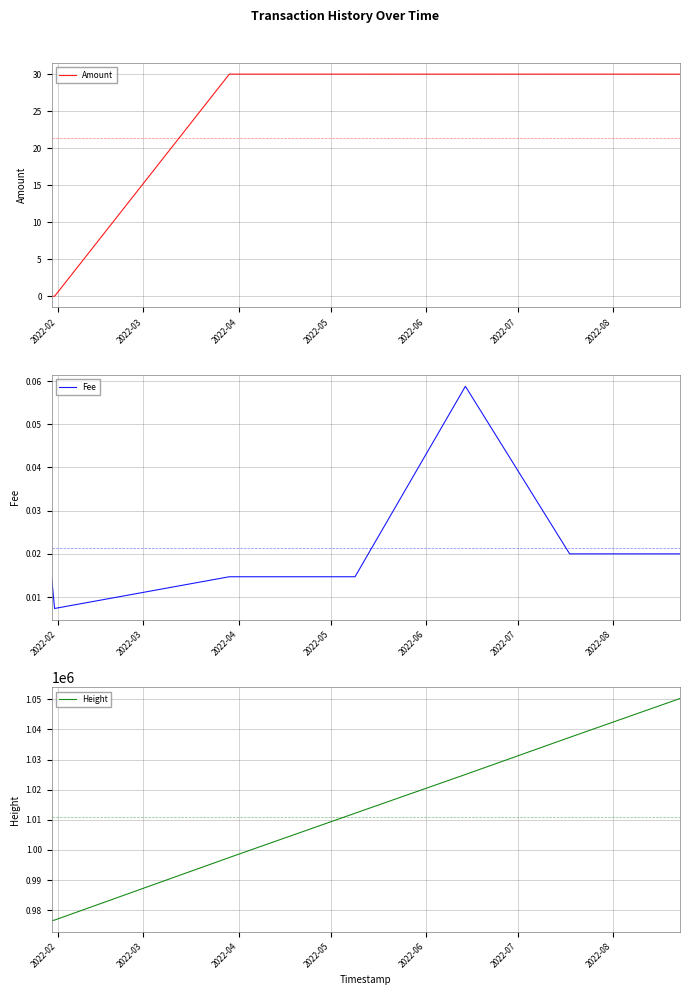

How many data points in Height are above 1012189?

3